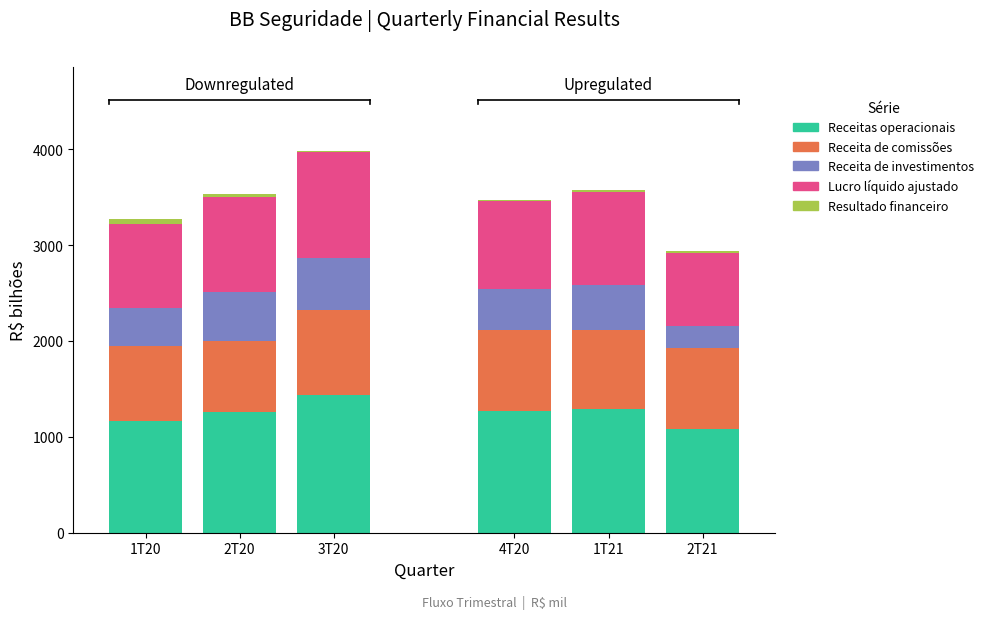

What is the maximum value for Receitas operacionais?

1435.2